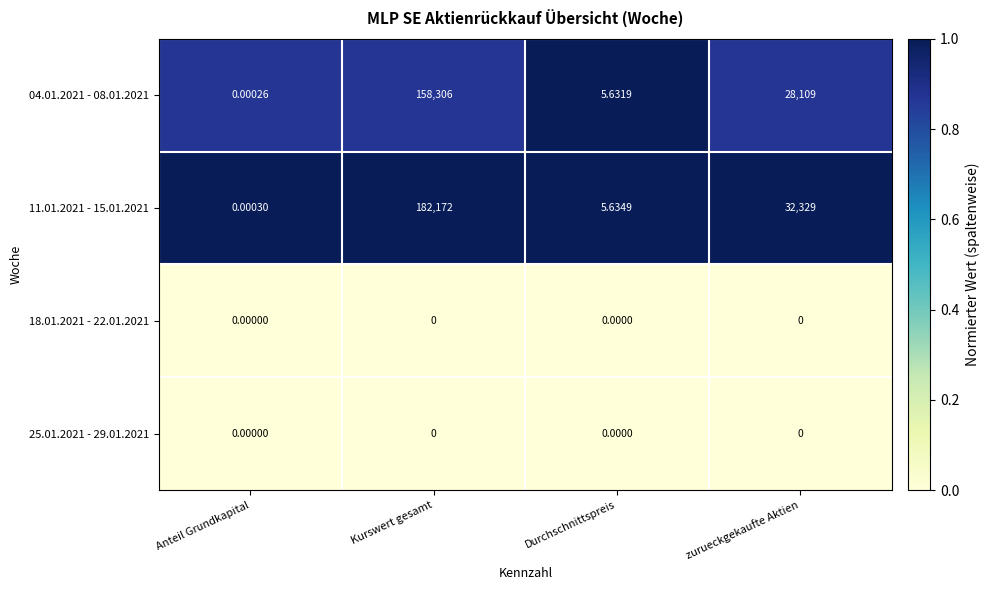

List the labels in order of 04.01.2021 - 08.01.2021 value, largest first.

Kurswert gesamt, zurueckgekaufte Aktien, Durchschnittspreis, Anteil Grundkapital